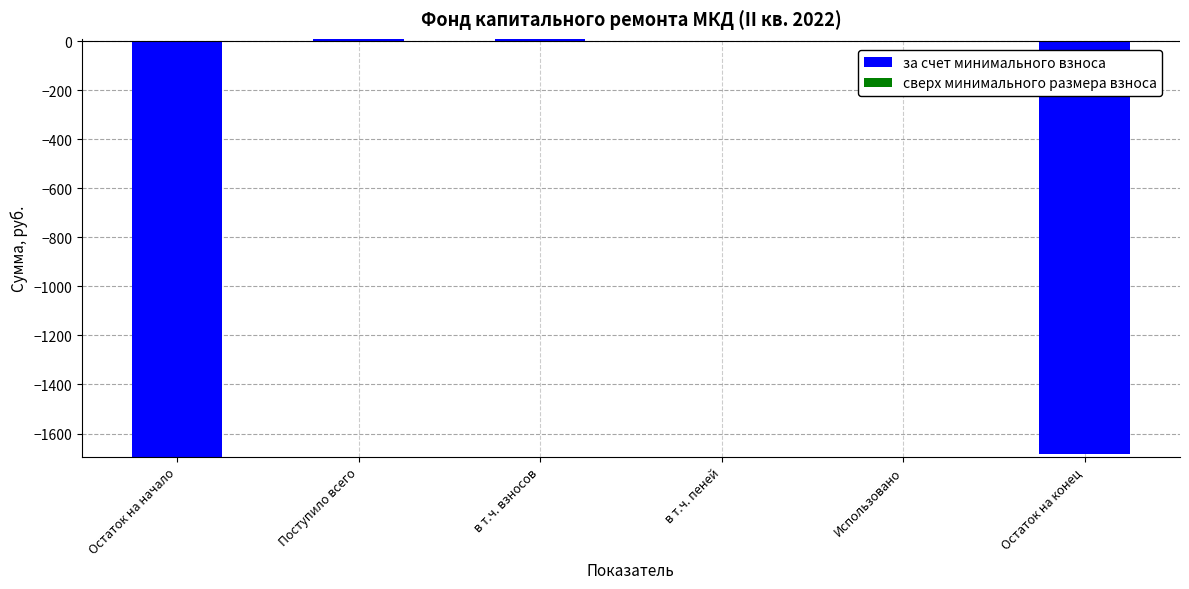

Which has a higher value, в т.ч. пеней or Остаток на начало?

в т.ч. пеней